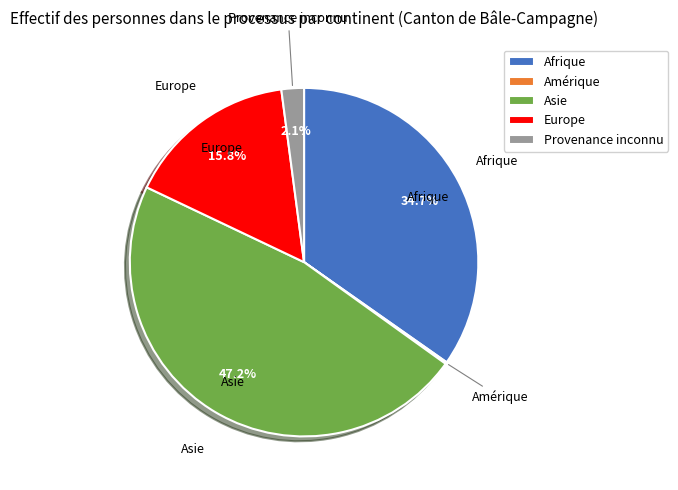

Between Europe and Afrique, which is larger?

Afrique